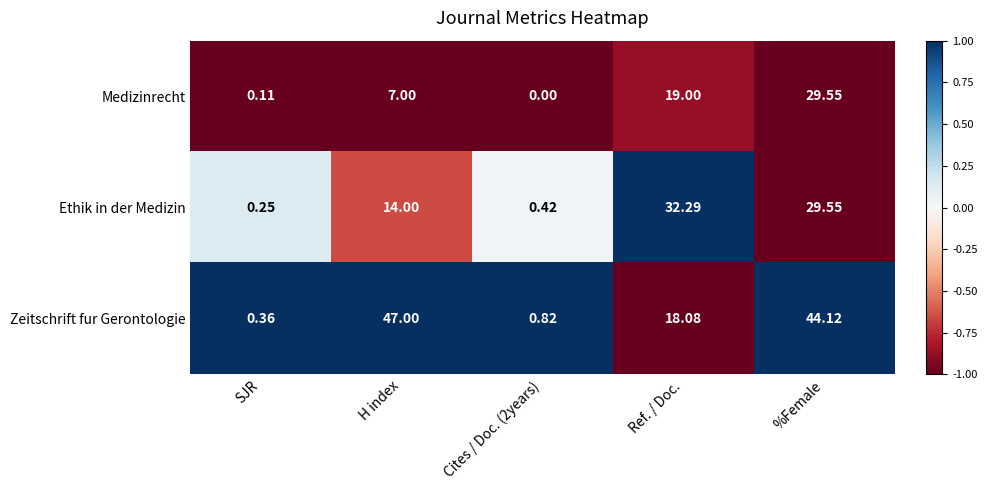

How many data points does each series have?

5